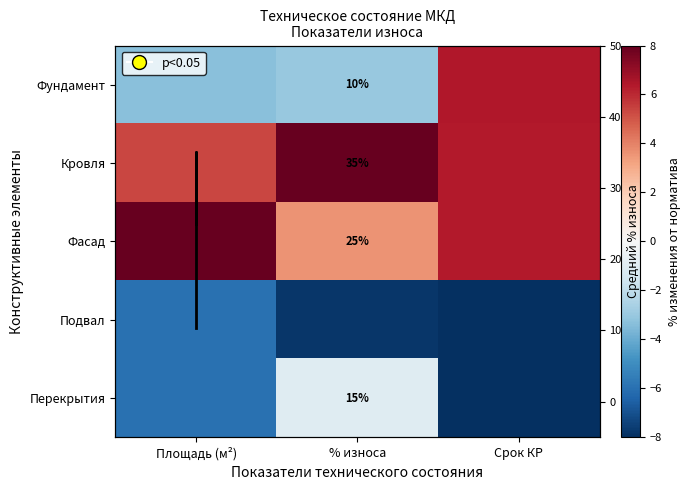

True or false: Перекрытия has a value of -2.0 at Срок КР.

False